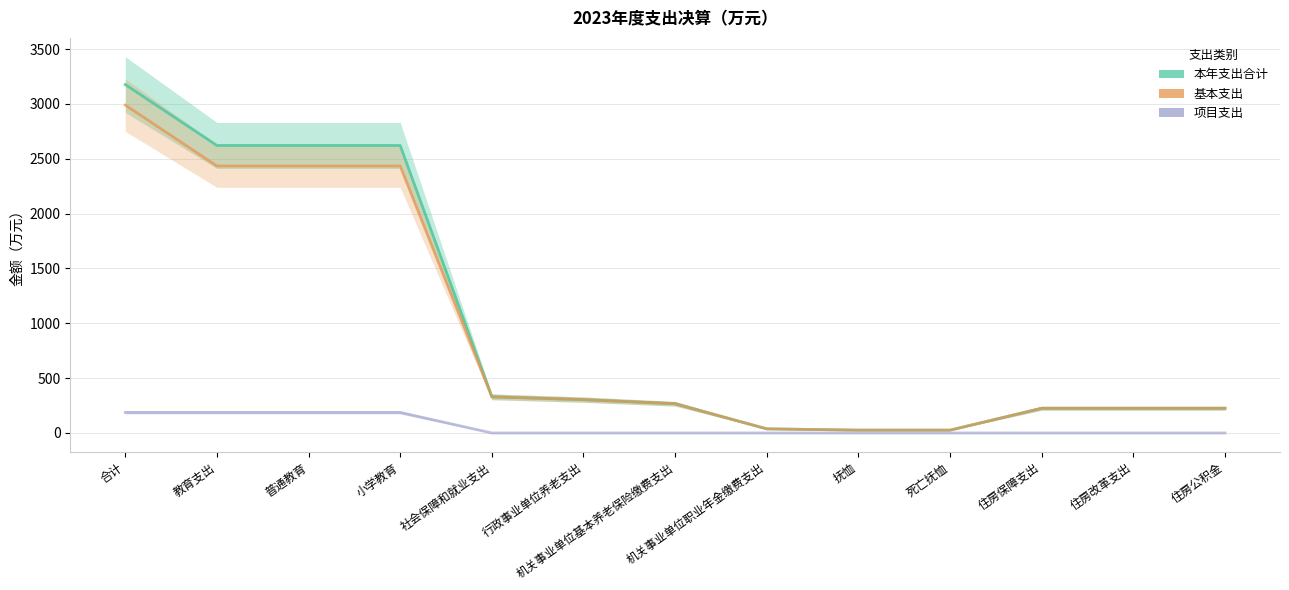

True or false: 基本支出 has more than 1 points higher than both neighbors.

False